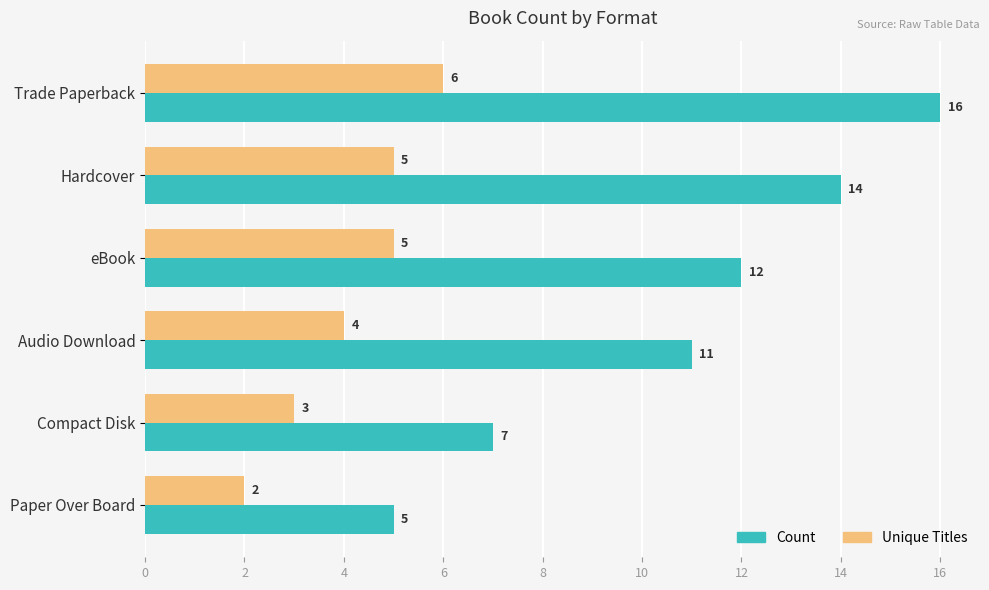

What is the total value across all series at Hardcover?

19